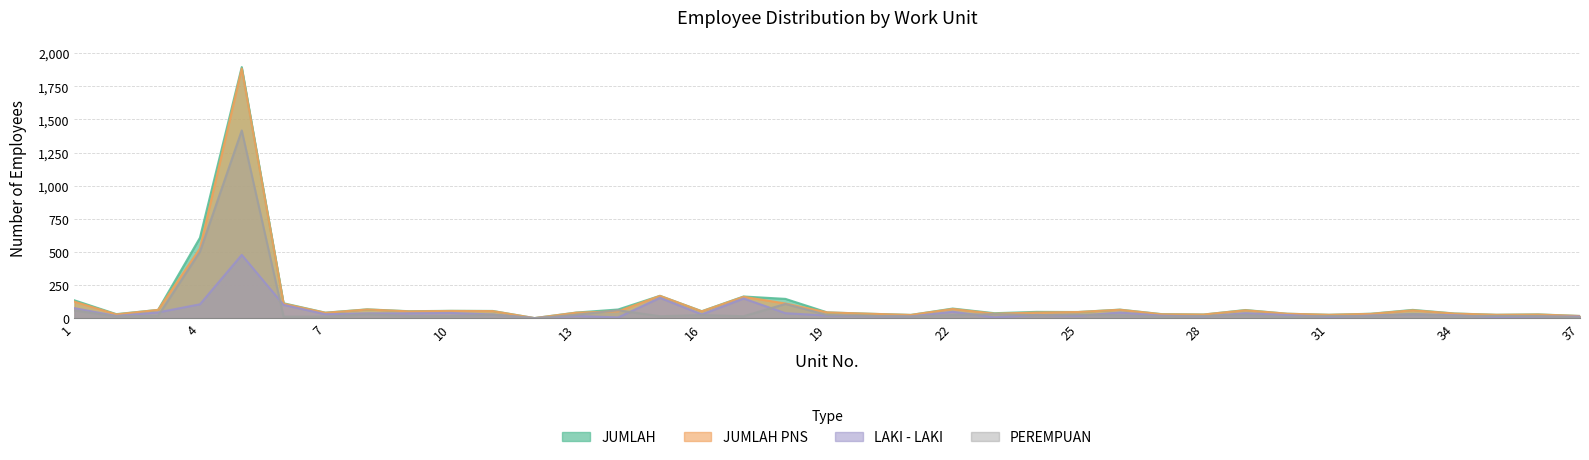

Reading right to left, list all the values displayed in this chart.

JUMLAH: 17	29	26	36	63	34	26	34	62	28	31	65	47	48	38	73	25	34	44	146	164	53	169	66	43	1	55	56	53	67	42	113	1895	607	63	31	135
JUMLAH PNS: 17	28	26	35	60	33	26	34	60	28	30	64	47	43	34	70	25	34	44	111	162	52	169	52	42	1	54	55	52	66	41	110	1884	526	63	29	125
LAKI - LAKI: 13	13	9	22	31	20	10	24	38	13	19	43	19	25	7	49	13	16	20	38	149	29	154	6	17	1	28	40	37	37	30	101	478	105	44	17	76
PEREMPUAN: 4	16	17	14	32	14	16	10	24	15	12	22	28	23	31	24	12	18	24	108	15	24	15	60	26	0	27	16	16	30	12	12	1417	502	19	14	59